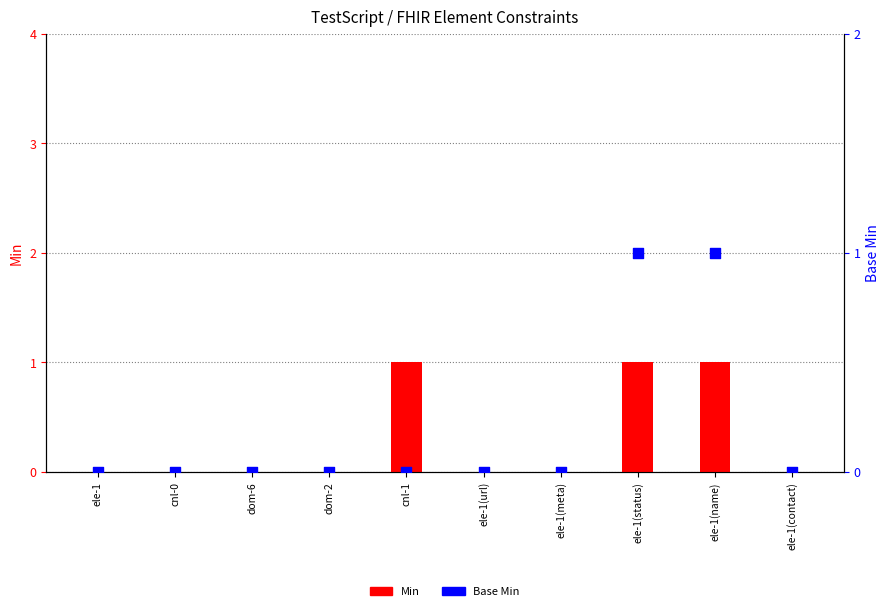

Which series has the widest spread of Y values?

Min